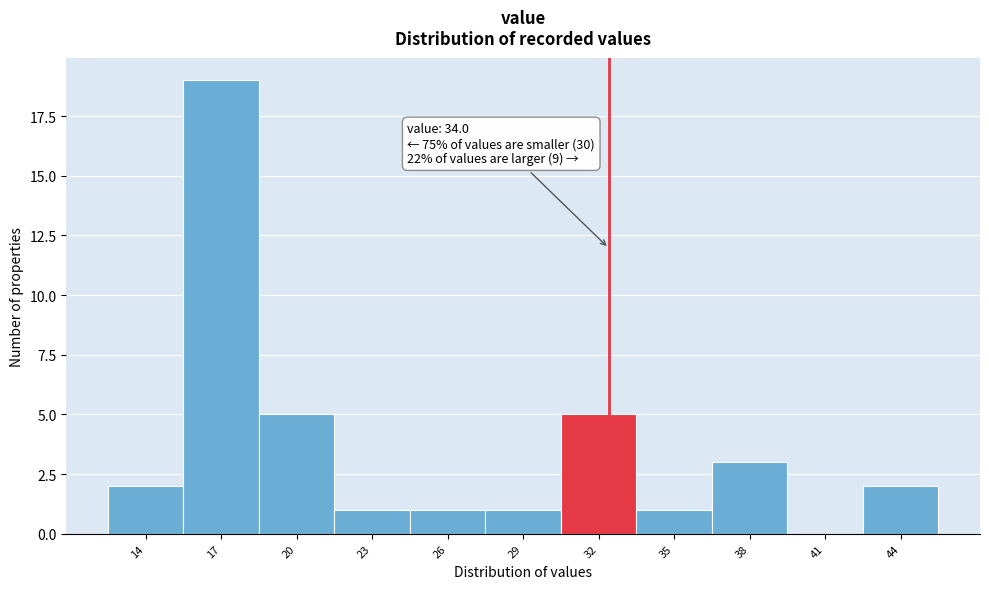

Reading right to left, transcribe all the data shown in this chart.

44=2	41=0	38=3	35=1	32=5	29=1	26=1	23=1	20=5	17=19	14=2